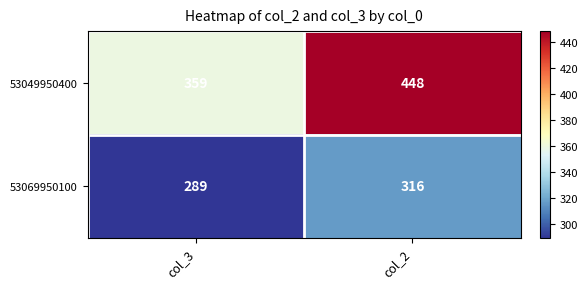

What is the lowest value of the 53049950400 series?

359